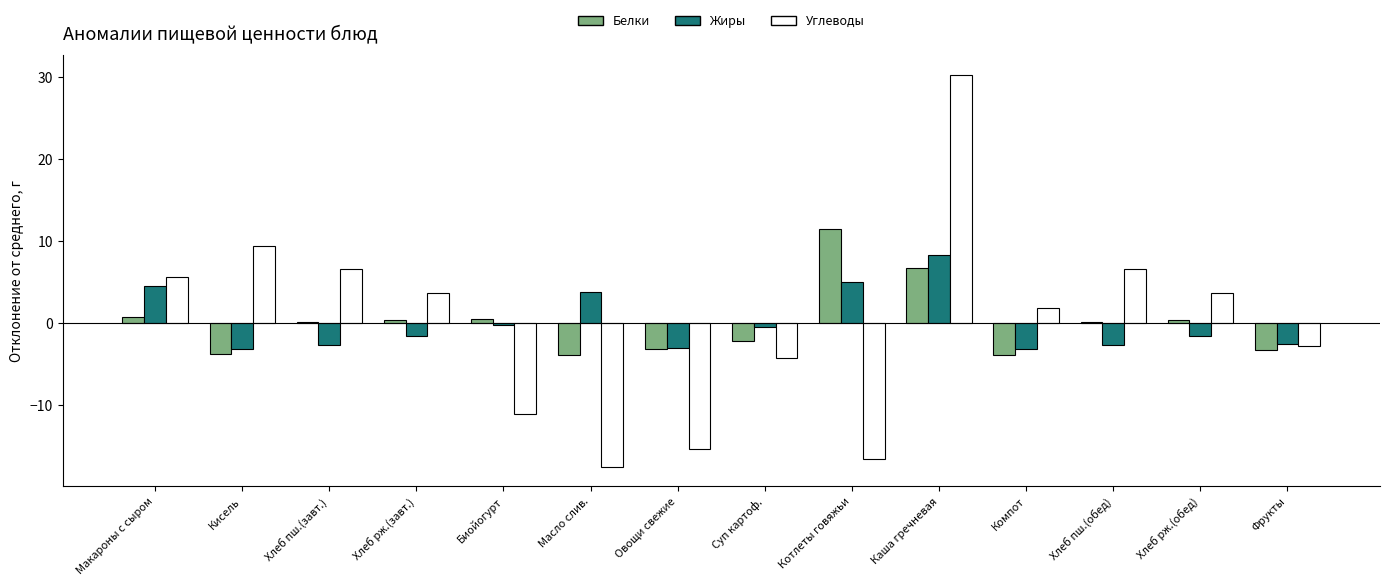

Are the bars horizontal?

No